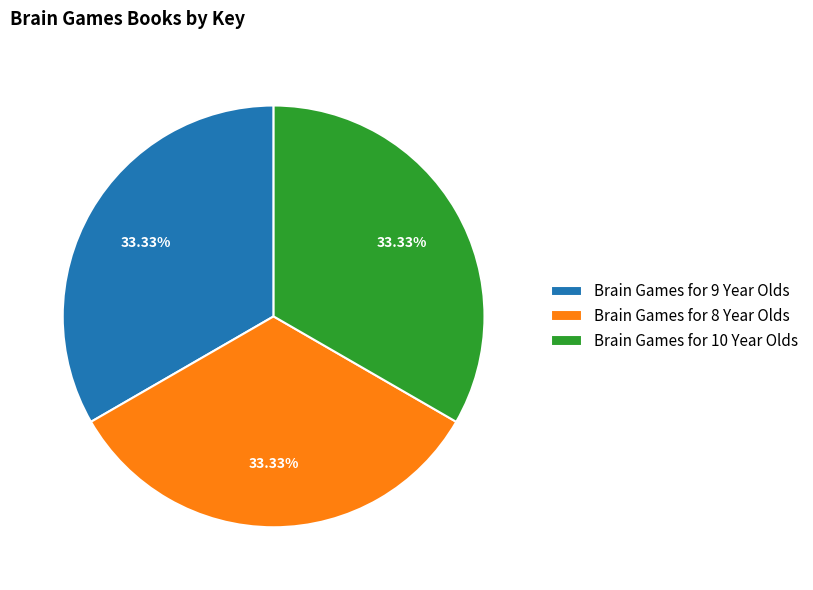

Do Brain Games for 8 Year Olds and Brain Games for 9 Year Olds together represent more than half of the pie?

Yes